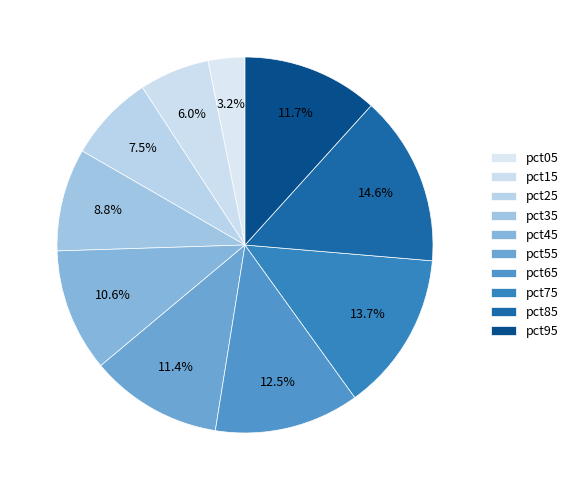

To the nearest percent, what percentage of the pie is pct25?

7%